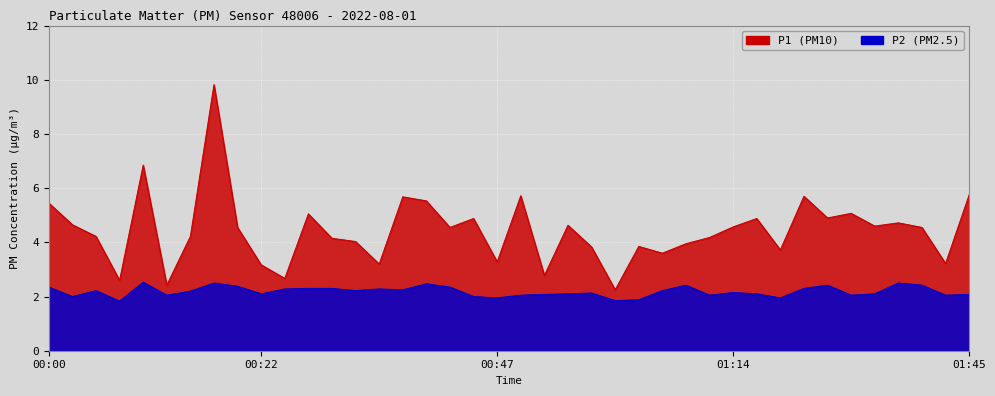

What value does the P2 series have at 00:47?

1.9